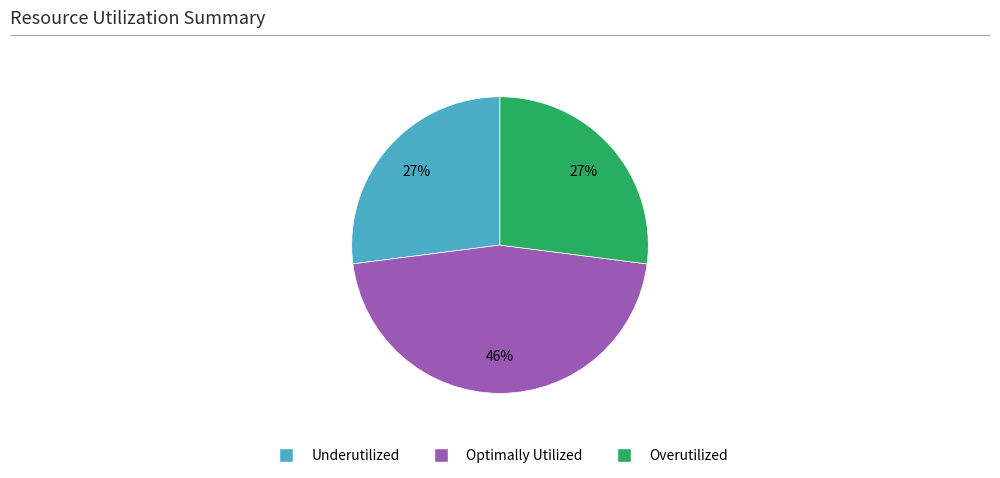

To the nearest percent, what is the difference between the largest and smallest slice percentages?

19%